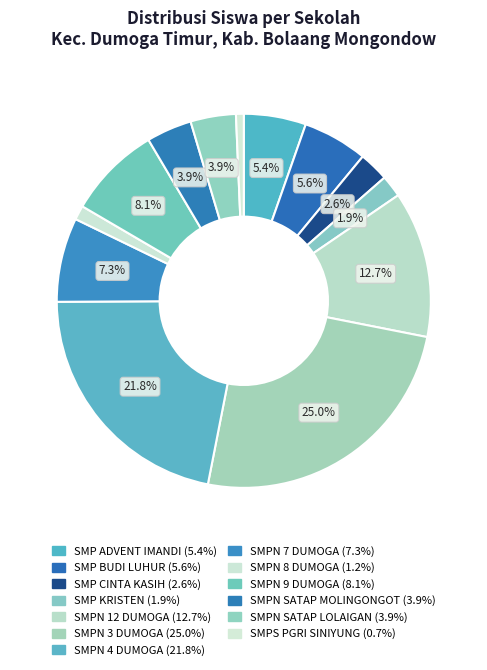

Which category has the smallest portion of the pie?

SMPS PGRI SINIYUNG